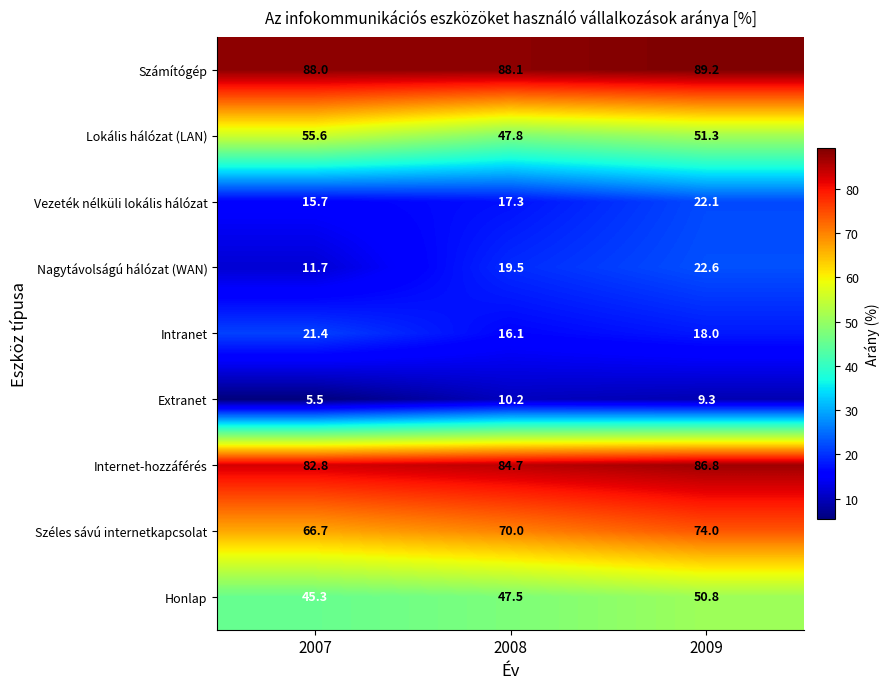

Reading left to right, what are all the values shown in this chart?

Számítógép: 2007=88.0	2008=88.1	2009=89.2
Lokális hálózat (LAN): 2007=55.6	2008=47.8	2009=51.3
Vezeték nélküli lokális hálózat: 2007=15.7	2008=17.3	2009=22.1
Nagytávolságú hálózat (WAN): 2007=11.7	2008=19.5	2009=22.6
Intranet: 2007=21.4	2008=16.1	2009=18.0
Extranet: 2007=5.5	2008=10.2	2009=9.3
Internet-hozzáférés: 2007=82.8	2008=84.7	2009=86.8
Széles sávú internetkapcsolat: 2007=66.7	2008=70.0	2009=74.0
Honlap: 2007=45.3	2008=47.5	2009=50.8